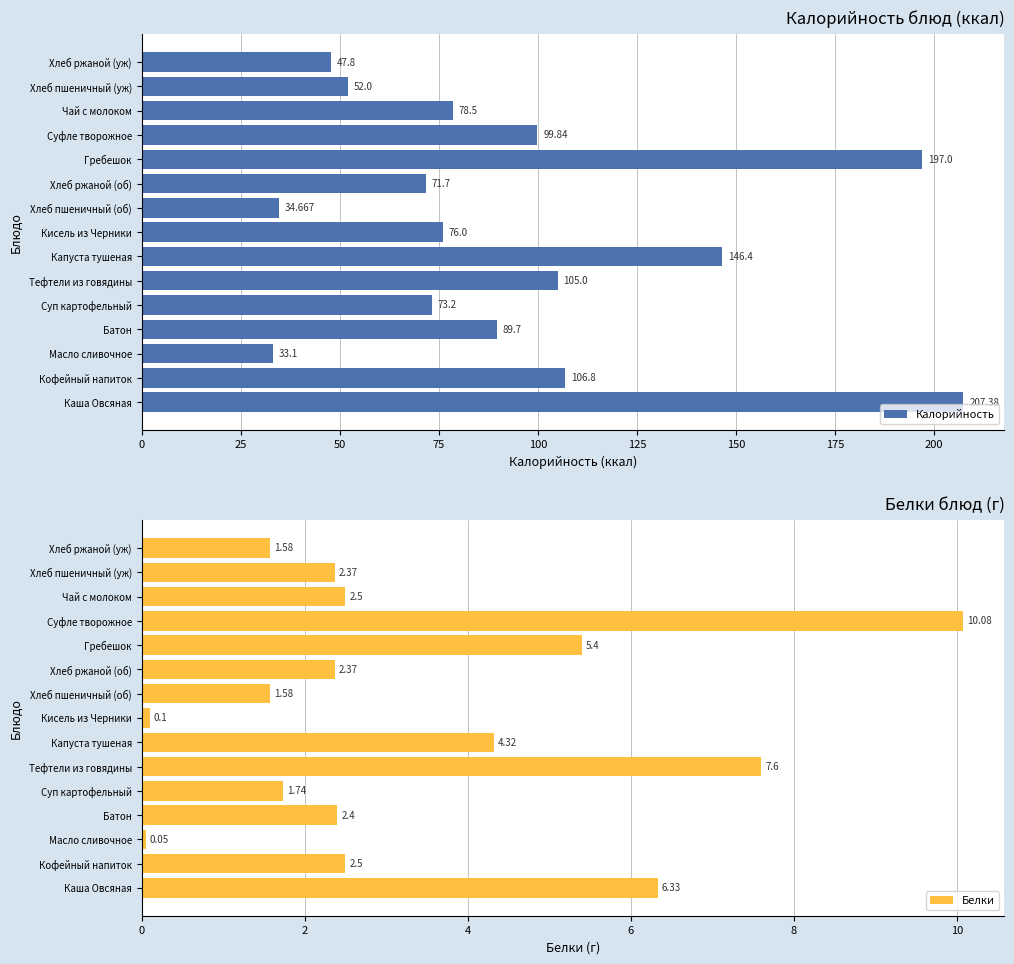

Which category has the highest value in the Белки series?

Суфле творожное